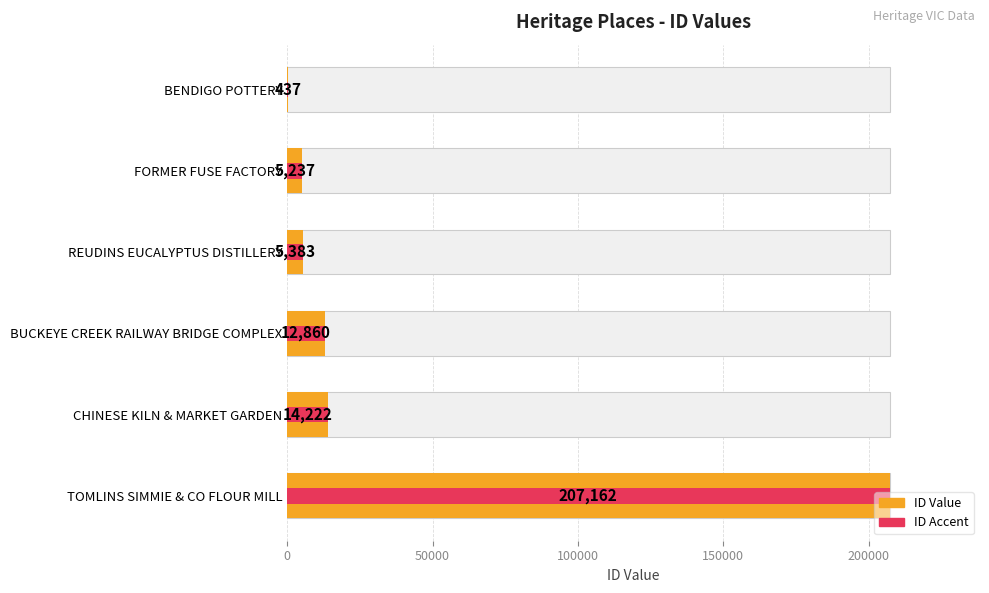

What is the difference between the maximum and minimum values?

206725